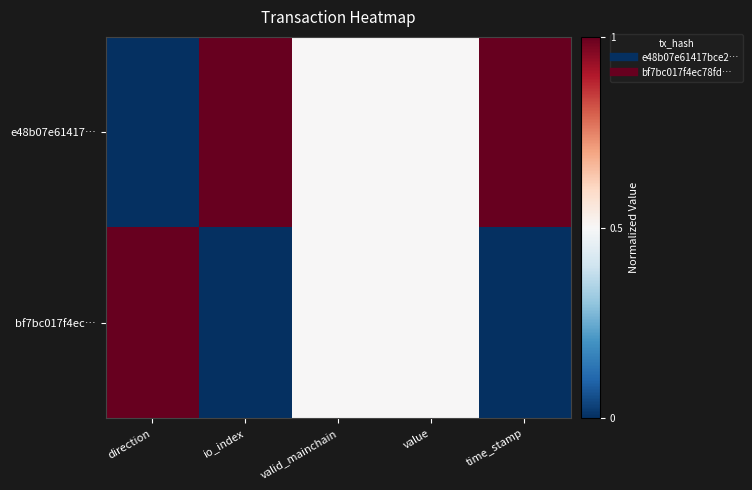

Which series has the largest range (max minus min)?

e48b07e61417…